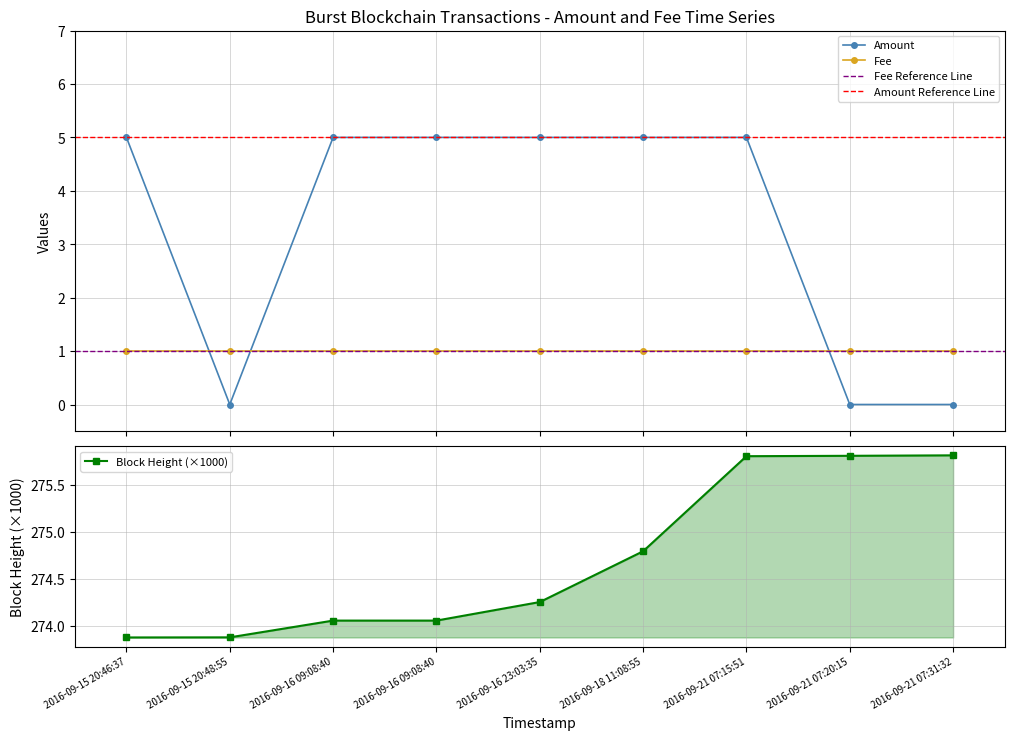

List the labels in order of value, largest first.

2016-09-15 20:46:37, 2016-09-16 09:08:40, 2016-09-16 09:08:40, 2016-09-16 23:03:35, 2016-09-18 11:08:55, 2016-09-21 07:15:51, 2016-09-15 20:48:55, 2016-09-21 07:20:15, 2016-09-21 07:31:32